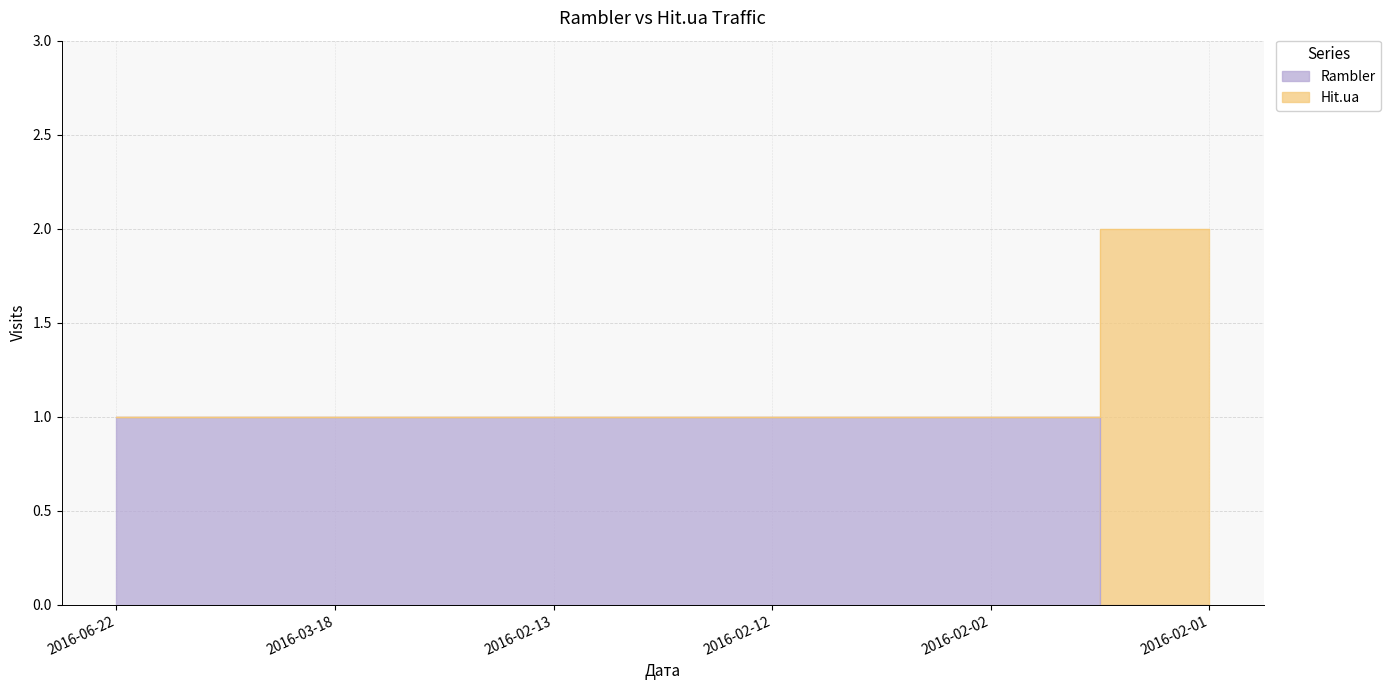

What is the sum of all Hit.ua values?

7